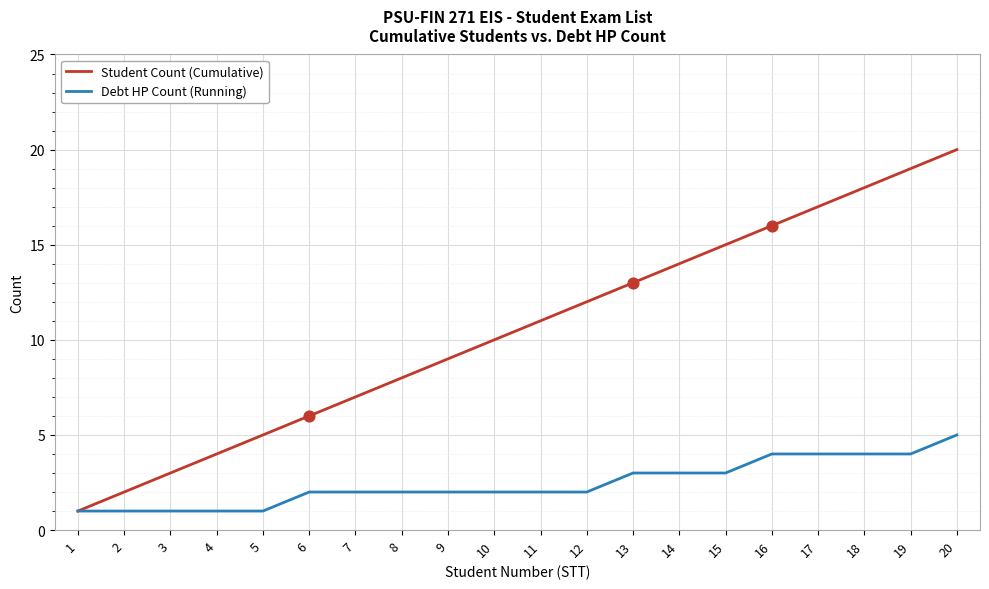

At which category is the sum across all series the highest?

20